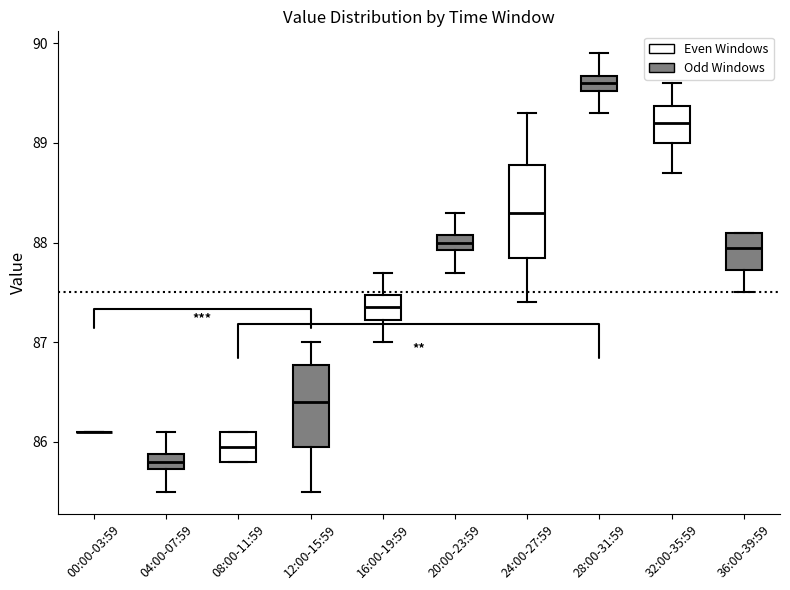

Reading left to right, read every box against the y-axis: the position of its median line, the range the box covers, and the ends of its whiskers. The values are not printed on the chart, so give them approximately, as read against the axis.

00:00-03:59: box collapsed to a line at 86.1, whiskers 86.1 to 86.1
04:00-07:59: median 85.8, box 85.7 to 85.9, whiskers 85.5 to 86.1
08:00-11:59: median 86.0, box 85.8 to 86.1, whiskers 85.8 to 86.1
12:00-15:59: median 86.4, box 86.0 to 86.8, whiskers 85.5 to 87.0
16:00-19:59: median 87.4, box 87.2 to 87.5, whiskers 87.0 to 87.7
20:00-23:59: median 88.0, box 87.9 to 88.1, whiskers 87.7 to 88.3
24:00-27:59: median 88.3, box 87.9 to 88.8, whiskers 87.4 to 89.3
28:00-31:59: median 89.6, box 89.5 to 89.7, whiskers 89.3 to 89.9
32:00-35:59: median 89.2, box 89.0 to 89.4, whiskers 88.7 to 89.6
36:00-39:59: median 88.0, box 87.7 to 88.1, whiskers 87.5 to 88.1